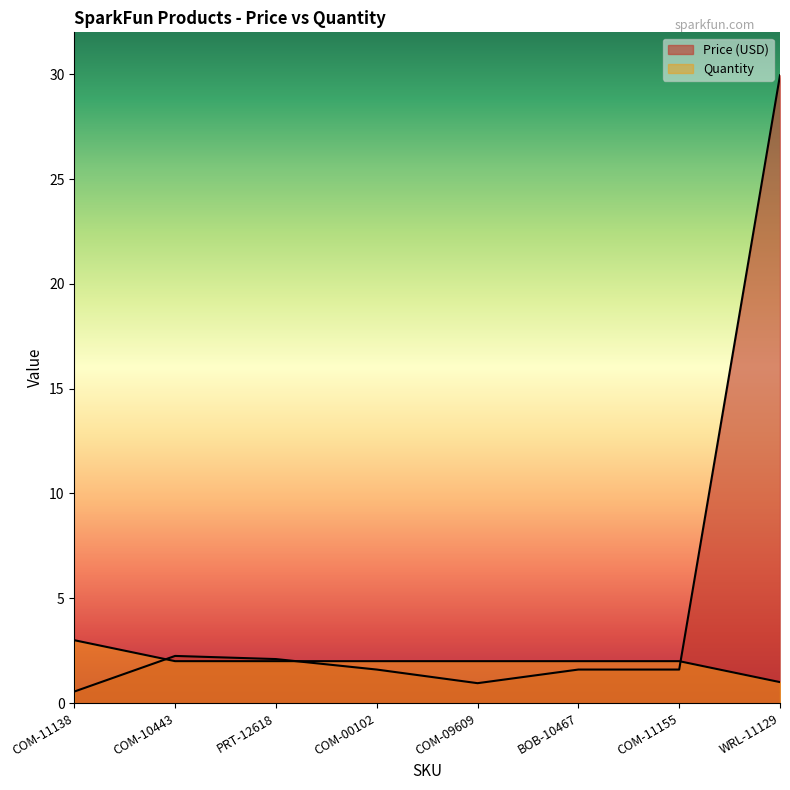

What is the lowest value of the Price (USD) series?

0.6